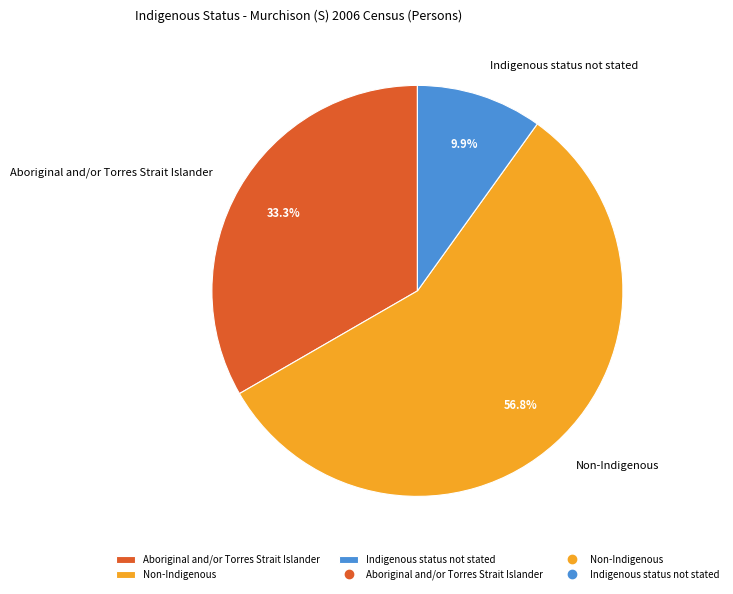

Is the sum of Aboriginal and/or Torres Strait Islander and Non-Indigenous greater than half?

Yes